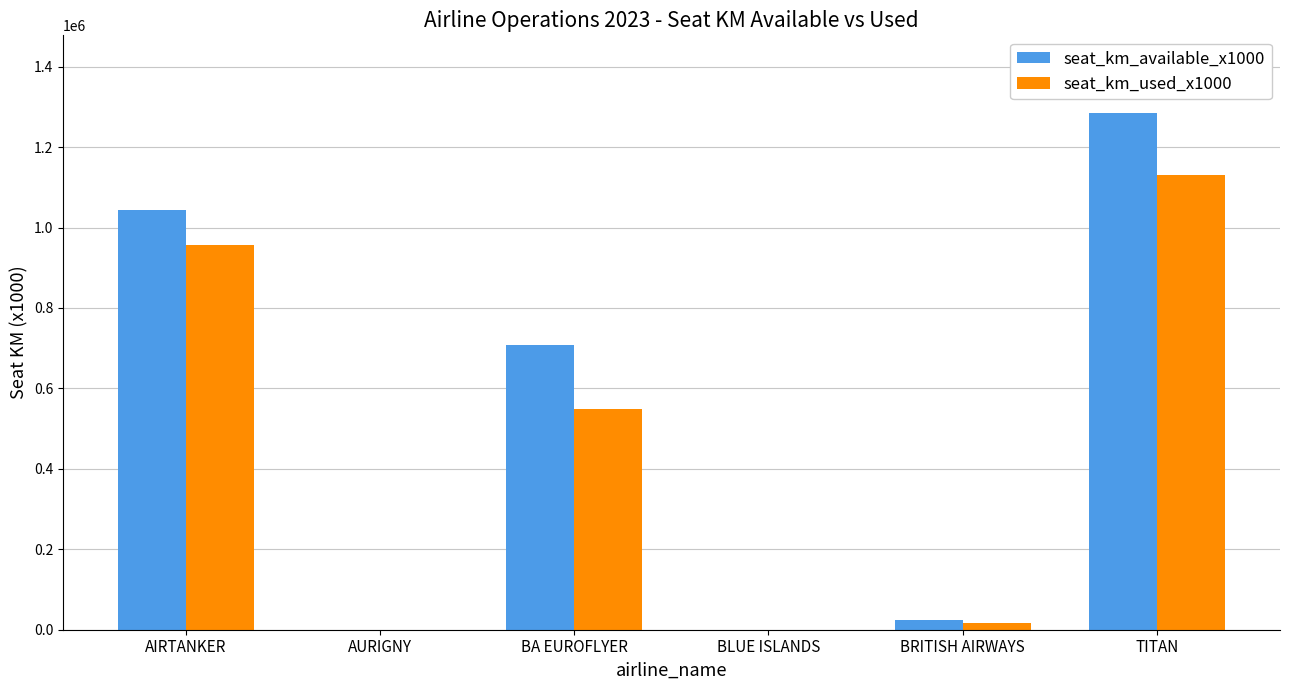

What is the maximum value for seat_km_used_x1000?

1131280